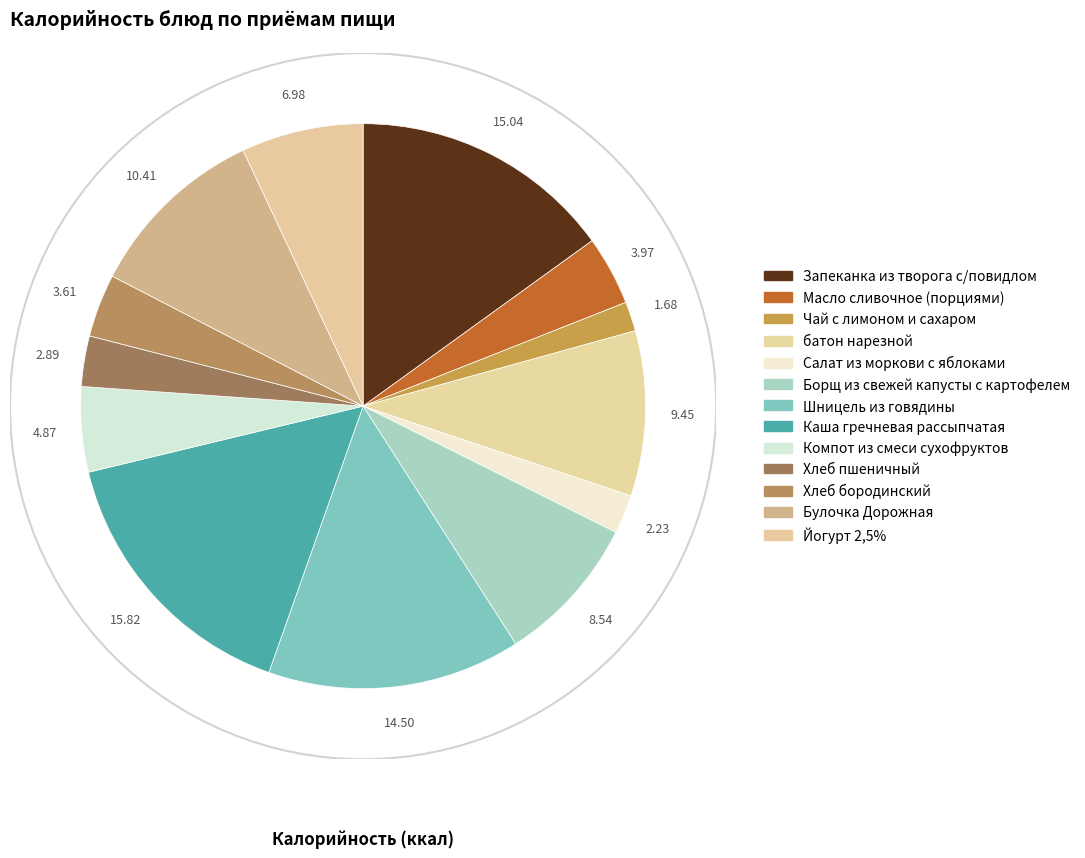

Approximately how many times larger is the value at Салат из моркови с яблоками compared to Шницель из говядины?

0.2